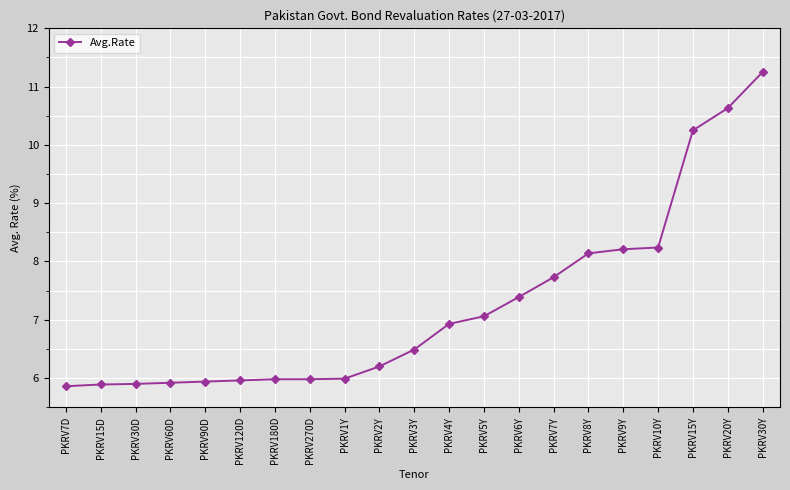

How many lines are shown in the chart?

1